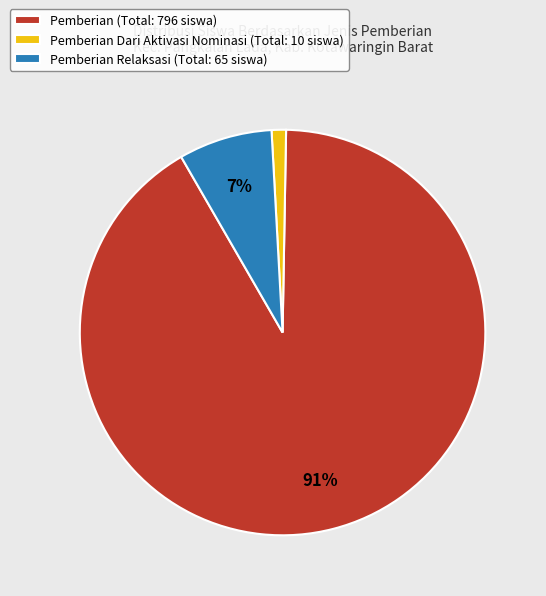

Rank the categories by value from lowest to highest.

Pemberian Dari Aktivasi Nominasi (Total: 10 siswa), Pemberian Relaksasi (Total: 65 siswa), Pemberian (Total: 796 siswa)